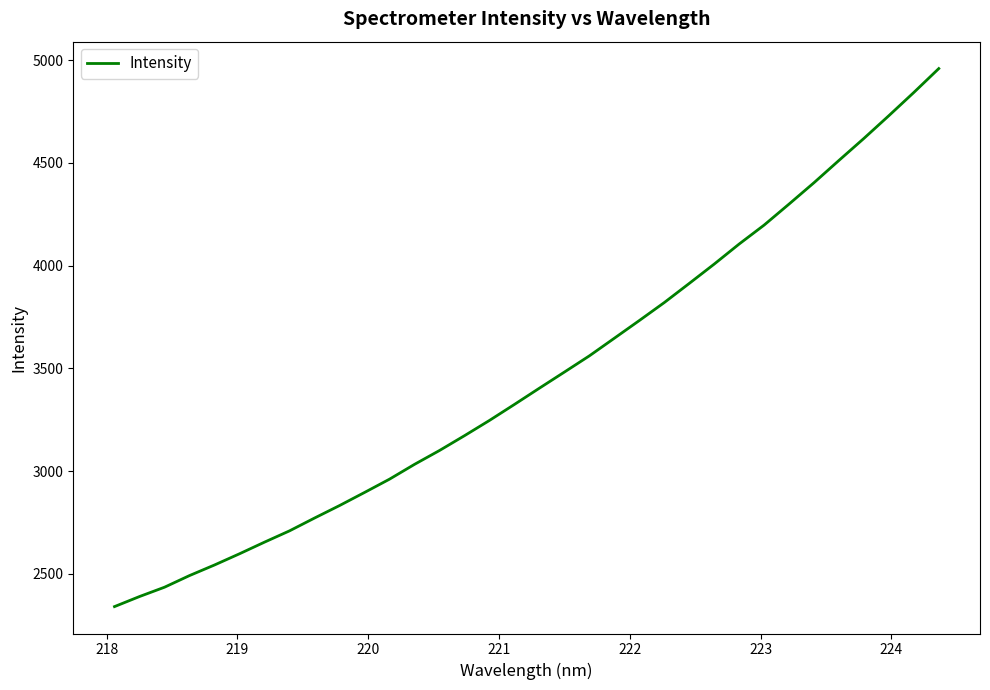

What is the maximum value shown in the chart?

4958.6